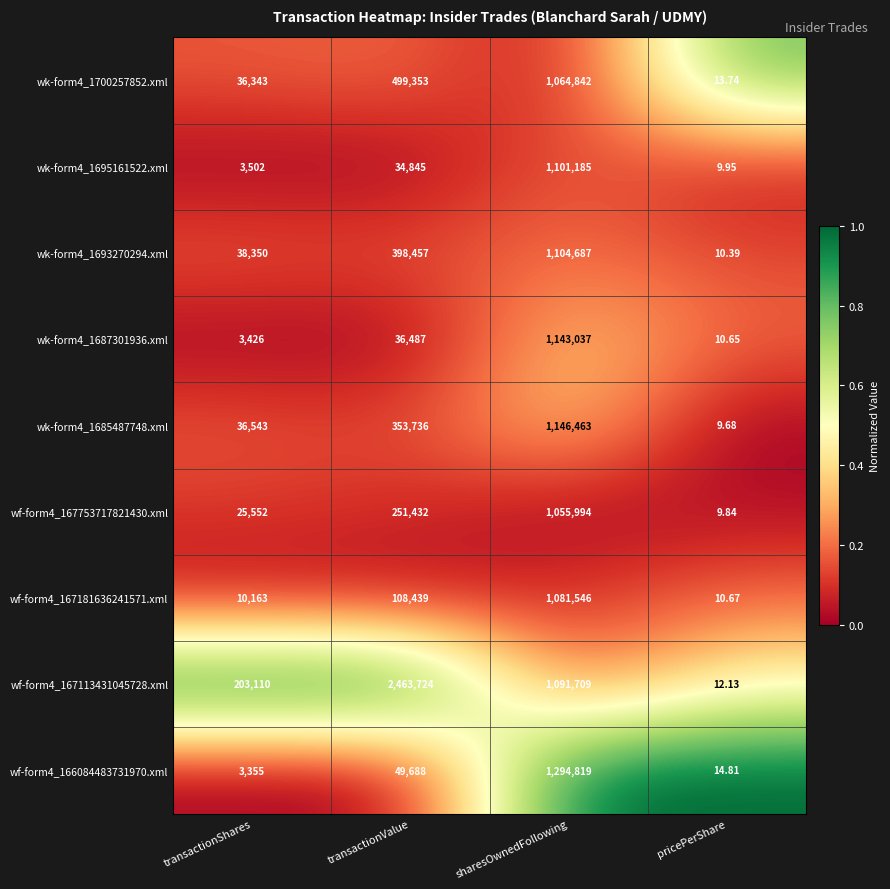

Which label corresponds to the largest value in the chart?

transactionValue